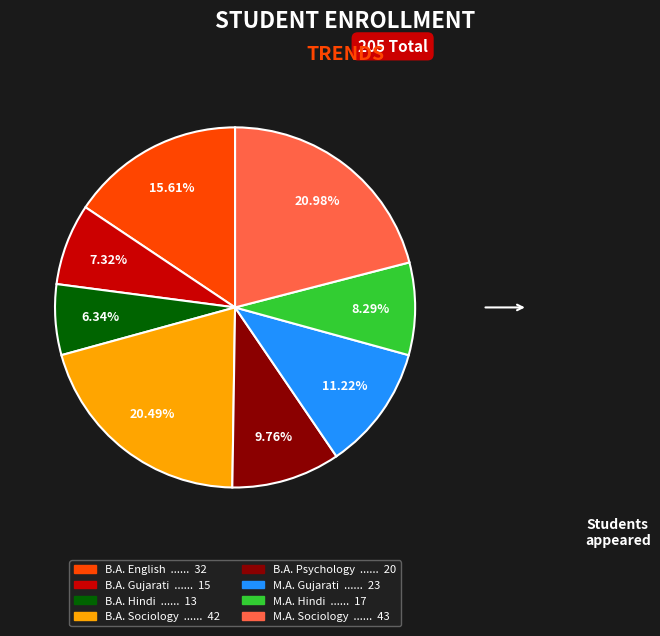

How many slices are in this pie chart?

8